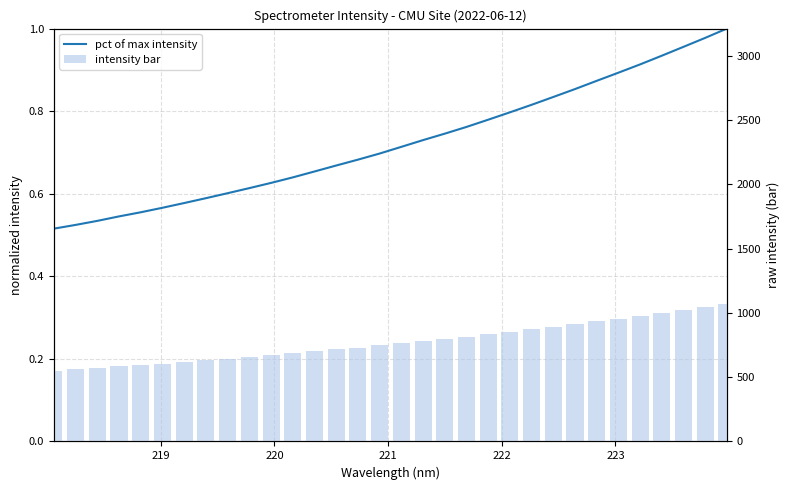

What is the greatest value displayed?

1070.1